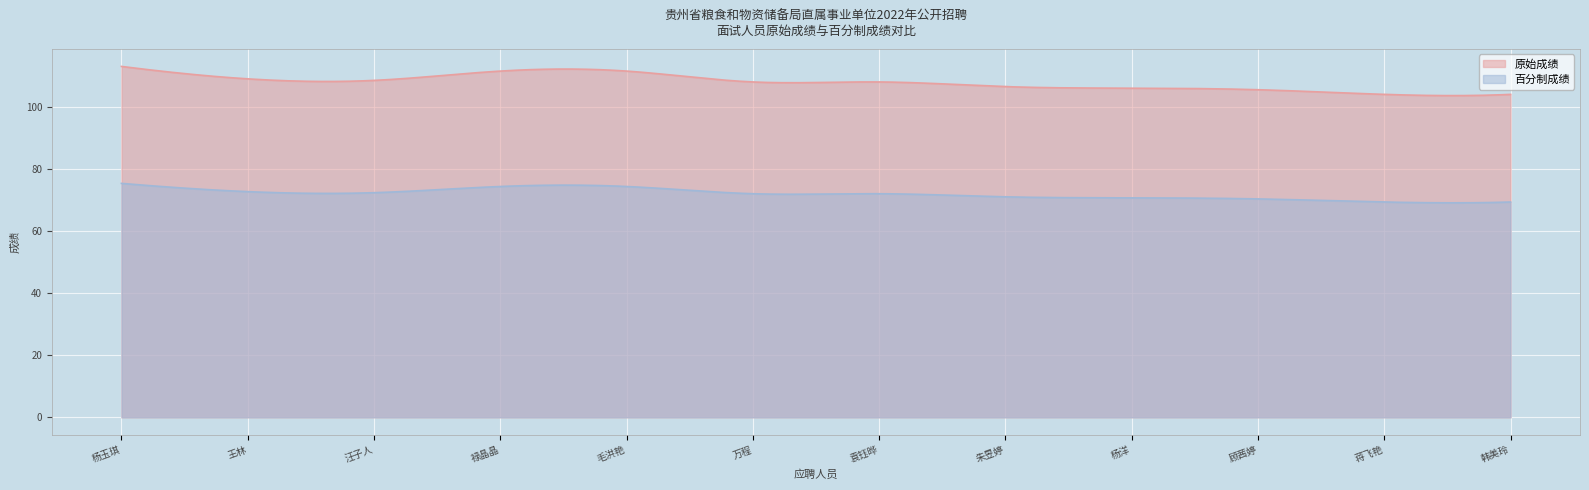

Which series has the largest total across all categories?

原始成绩